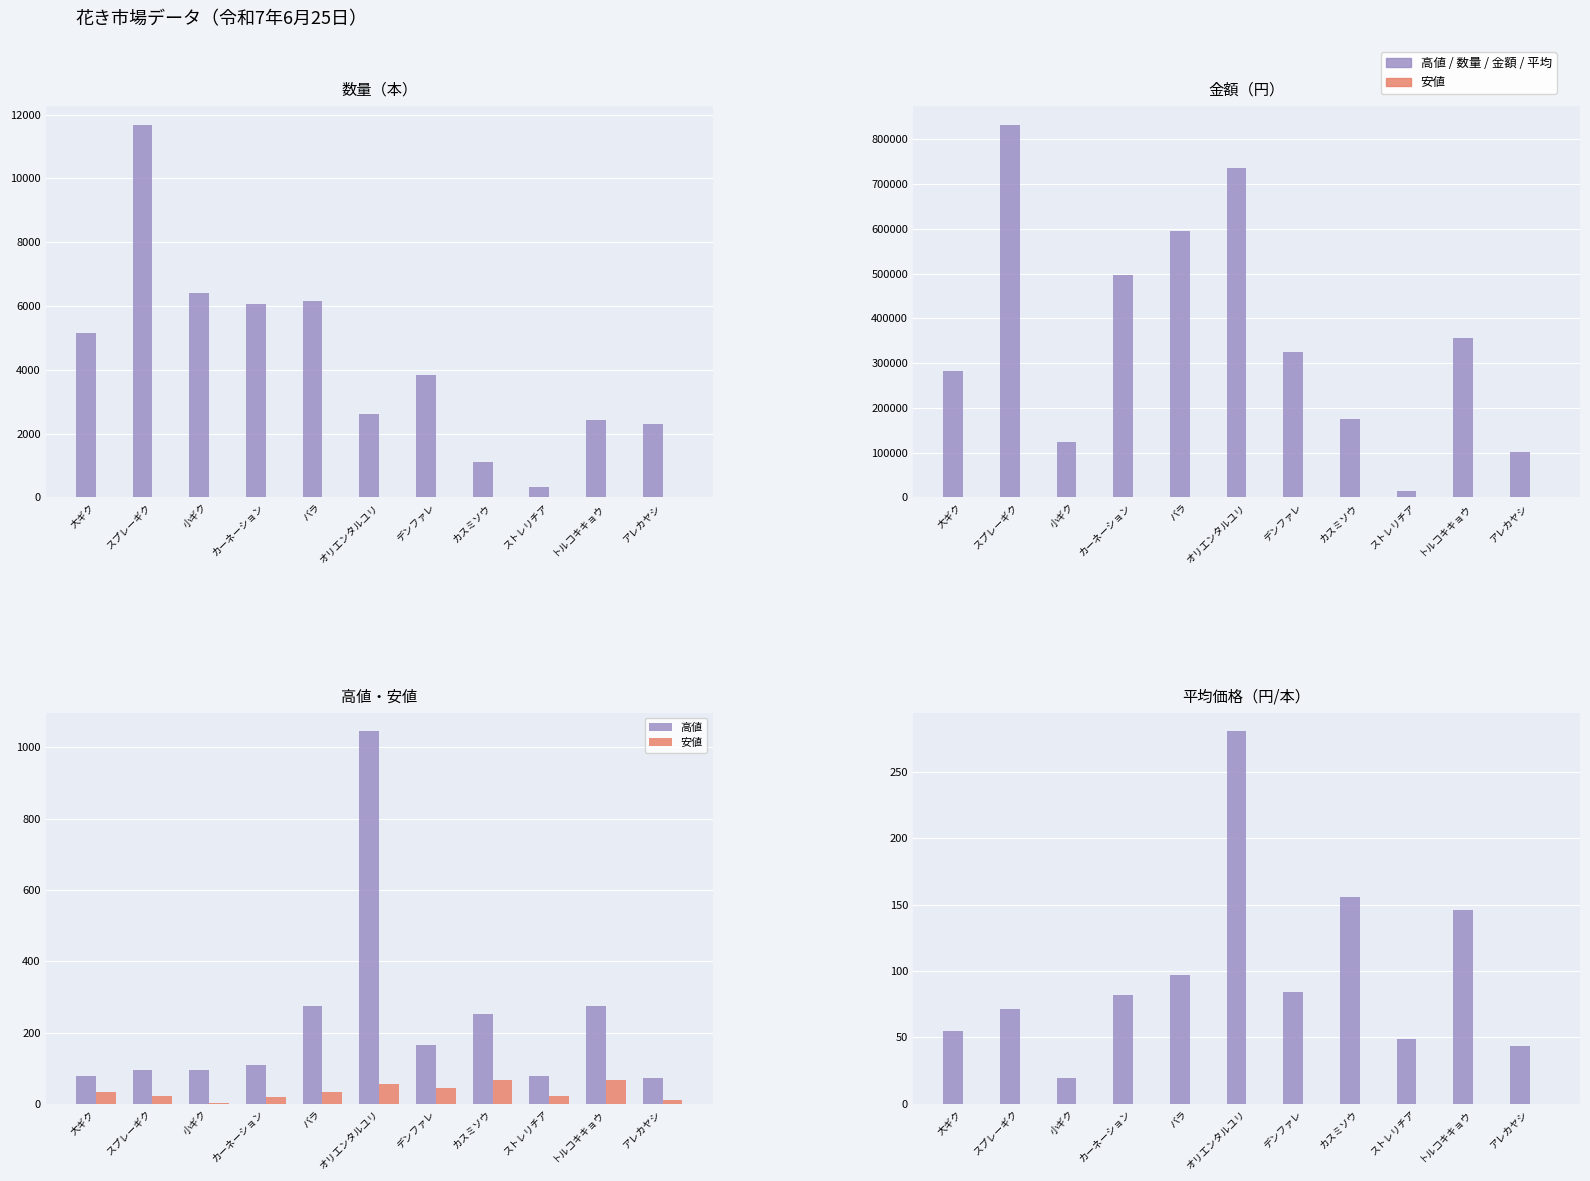

At how many categories does at least one series exceed 928?

1